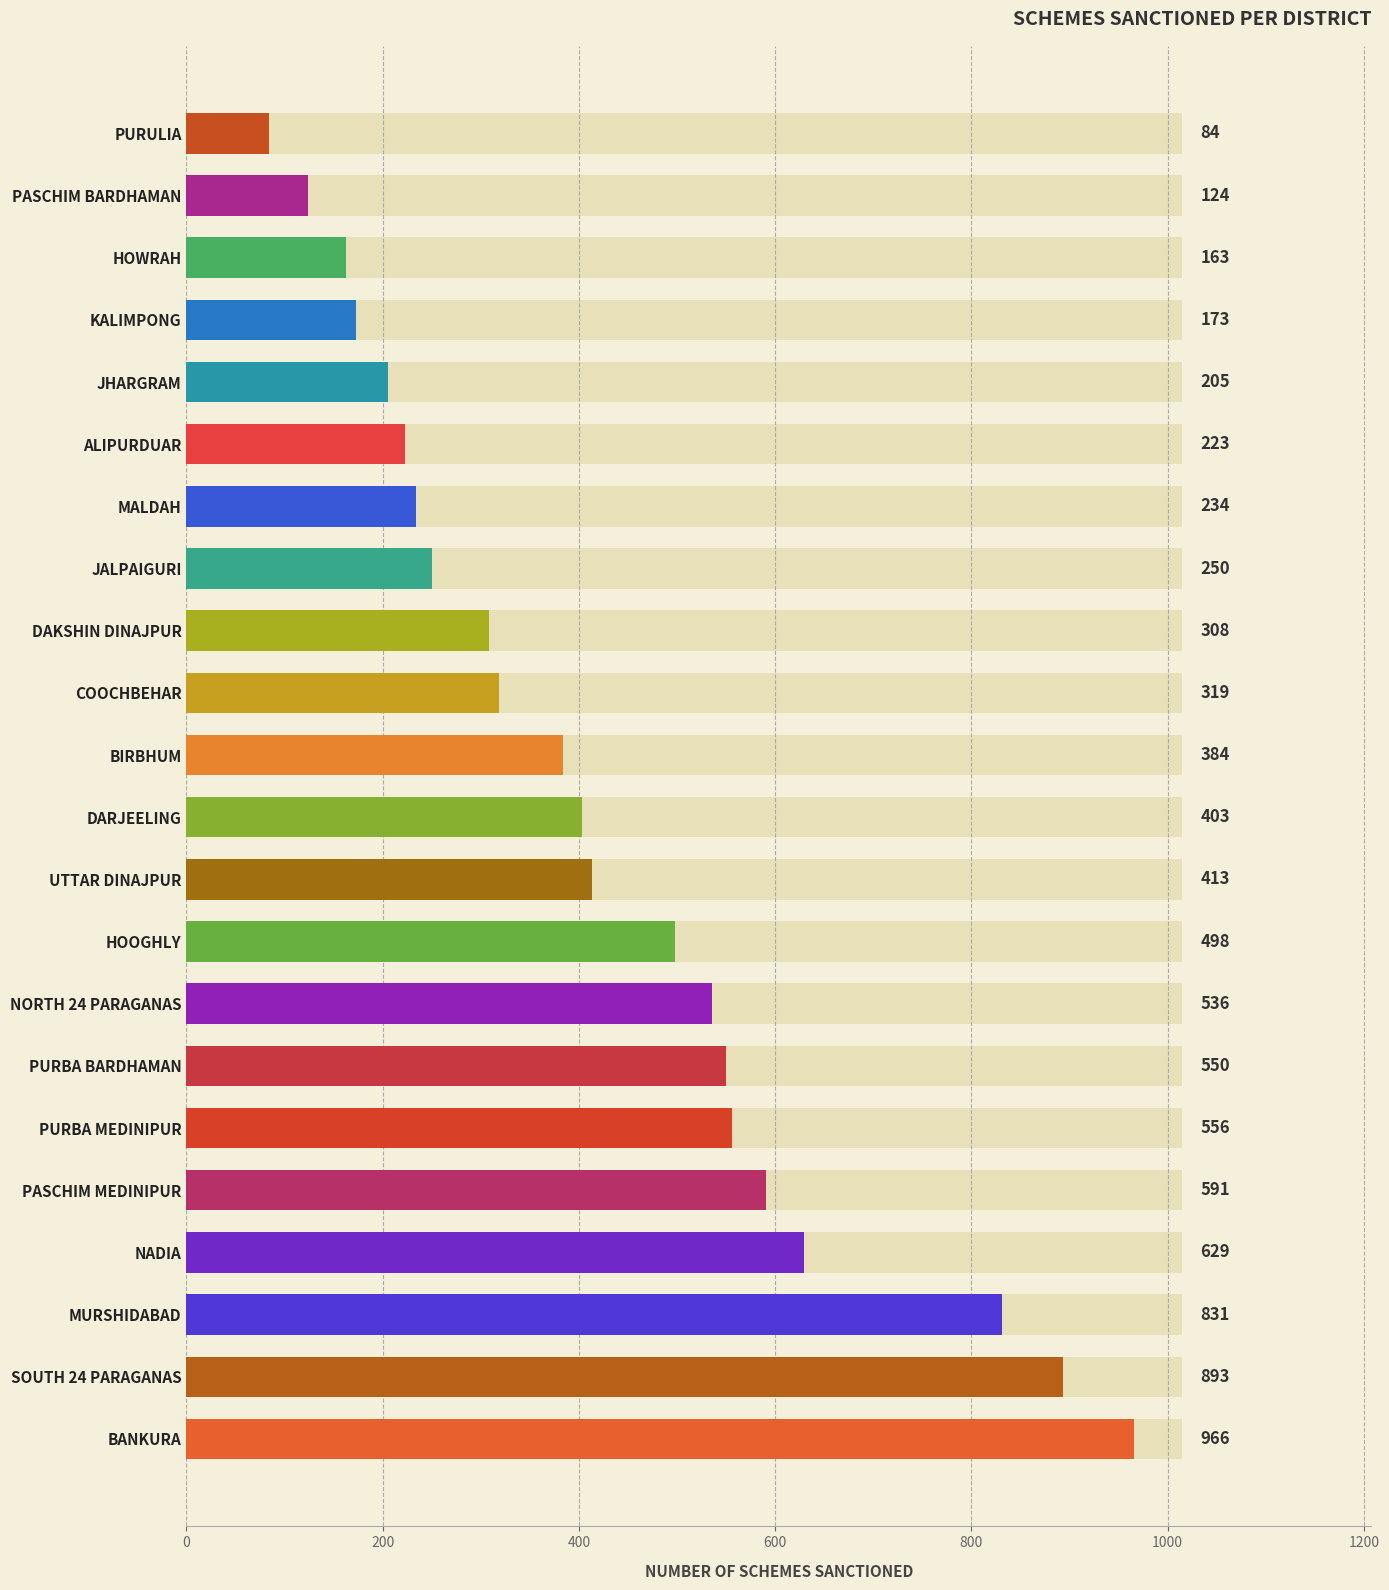

What is the minimum value shown in the chart?

84